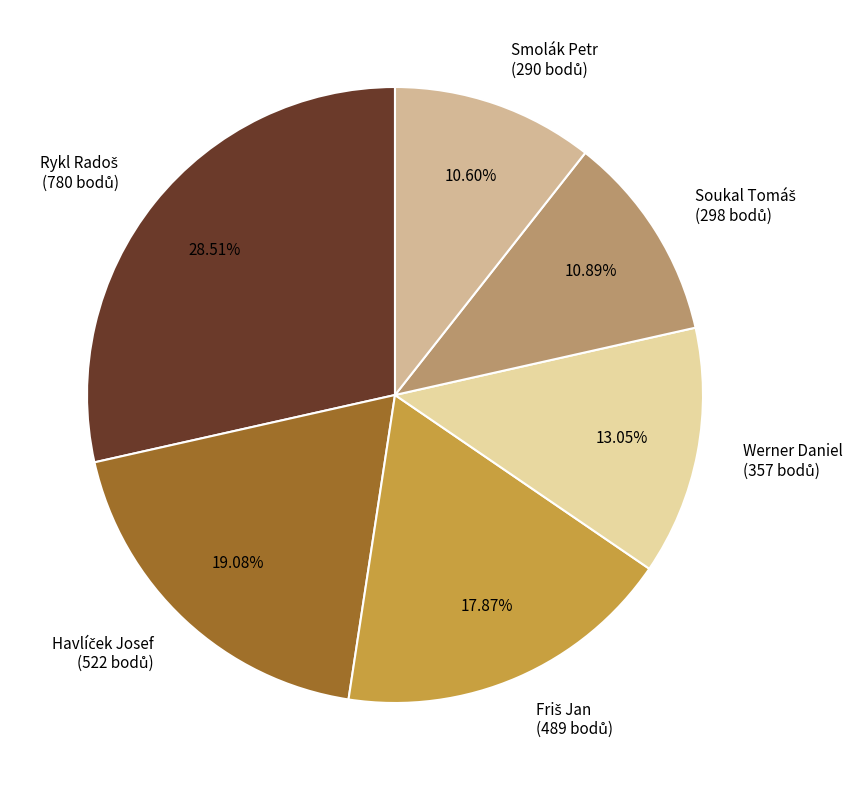

Does any single category account for the majority?

No